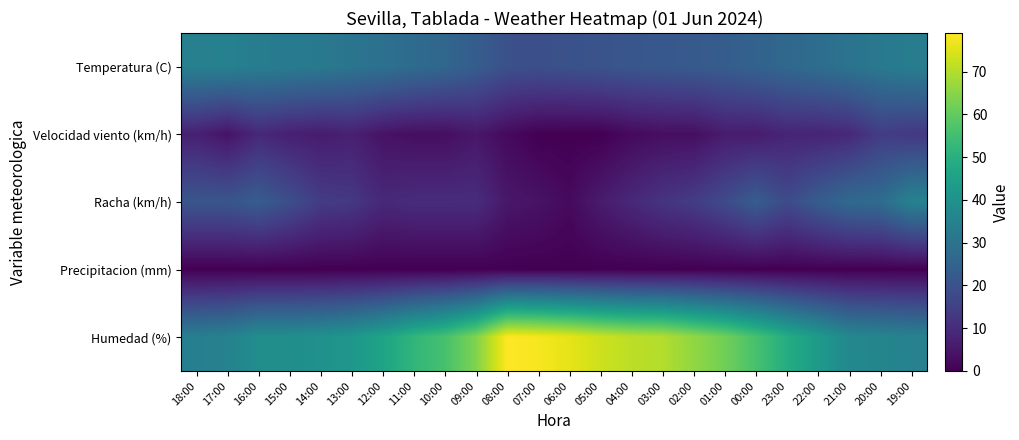

Reading left to right, what are all the values shown in this chart?

Temperatura (C): 18:00=34.5	17:00=34.6	16:00=33.2	15:00=32.7	14:00=31.9	13:00=30.5	12:00=29.3	11:00=27.6	10:00=26.1	09:00=23.2	08:00=19.5	07:00=19.2	06:00=19.8	05:00=20.4	04:00=21.1	03:00=21.7	02:00=22.3	01:00=23.2	00:00=24.8	23:00=26.5	22:00=28.2	21:00=30.1	20:00=31.8	19:00=33.5
Velocidad viento (km/h): 18:00=7.0	17:00=4.0	16:00=9.0	15:00=7.0	14:00=6.0	13:00=7.0	12:00=4.0	11:00=3.0	10:00=3.0	09:00=5.0	08:00=2.0	07:00=0.0	06:00=0.0	05:00=0.0	04:00=2.0	03:00=3.0	02:00=3.0	01:00=6.0	00:00=6.0	23:00=8.0	22:00=8.0	21:00=9.0	20:00=14.0	19:00=13.0
Racha (km/h): 18:00=21.0	17:00=21.0	16:00=23.0	15:00=19.0	14:00=14.0	13:00=13.0	12:00=9.0	11:00=10.0	10:00=10.0	09:00=10.0	08:00=5.0	07:00=4.0	06:00=2.0	05:00=6.0	04:00=9.0	03:00=12.0	02:00=14.0	01:00=18.0	00:00=23.0	23:00=18.0	22:00=23.0	21:00=27.0	20:00=28.0	19:00=35.0
Precipitacion (mm): 18:00=0.0	17:00=0.0	16:00=0.0	15:00=0.0	14:00=0.0	13:00=0.0	12:00=0.0	11:00=0.0	10:00=0.0	09:00=0.0	08:00=0.0	07:00=0.0	06:00=0.0	05:00=0.0	04:00=0.0	03:00=0.0	02:00=0.0	01:00=0.0	00:00=0.0	23:00=0.0	22:00=0.0	21:00=0.0	20:00=0.0	19:00=0.0
Humedad (%): 18:00=34.0	17:00=35.0	16:00=39.0	15:00=39.0	14:00=40.0	13:00=42.0	12:00=46.0	11:00=52.0	10:00=56.0	09:00=64.0	08:00=79.0	07:00=78.0	06:00=76.0	05:00=73.0	04:00=71.0	03:00=70.0	02:00=66.0	01:00=62.0	00:00=56.0	23:00=49.0	22:00=43.0	21:00=37.0	20:00=36.0	19:00=35.0